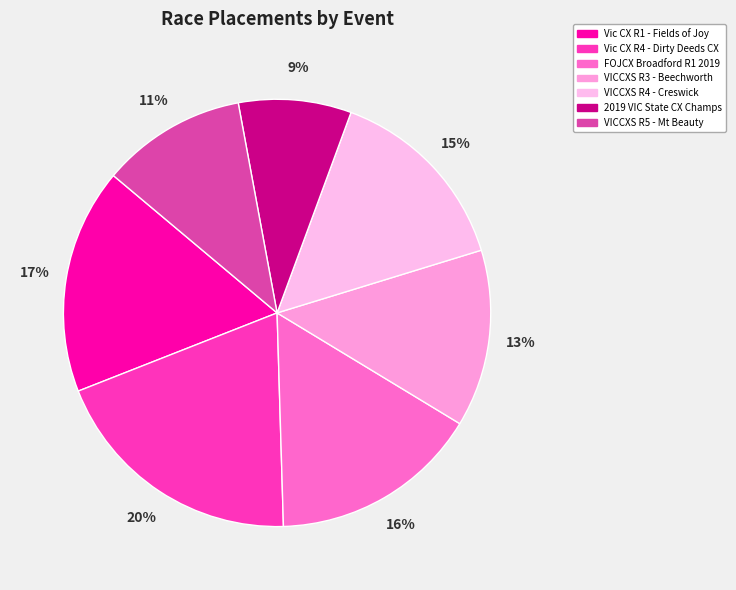

How many segments does this pie chart have?

7